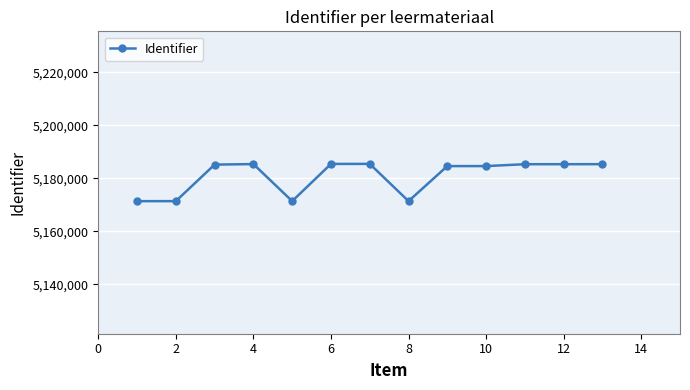

What is the minimum value shown in the chart?

5171377